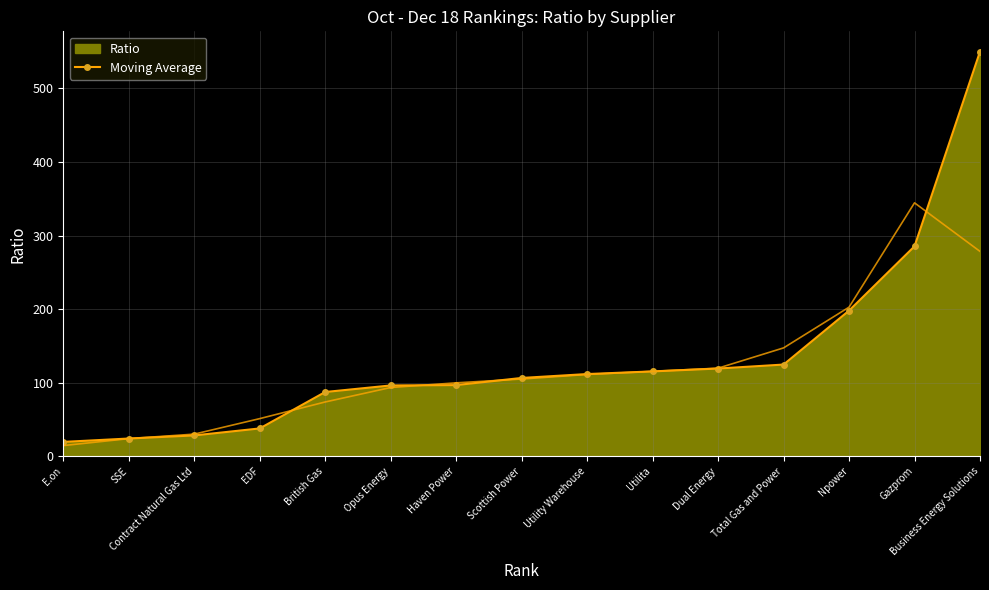

How many values are below 106?

7